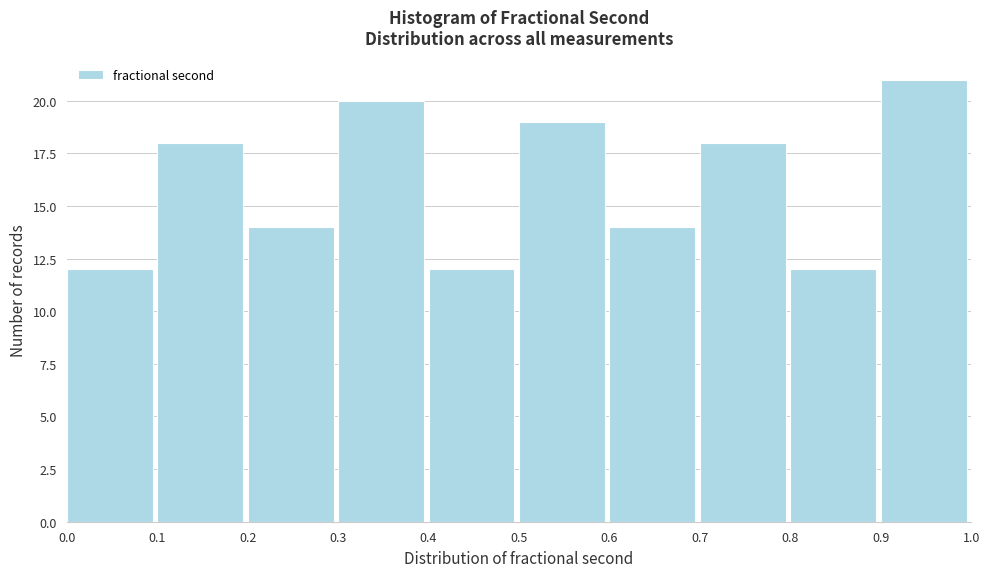

Which range on the x-axis has the tallest bar?

0.9 to 1.0